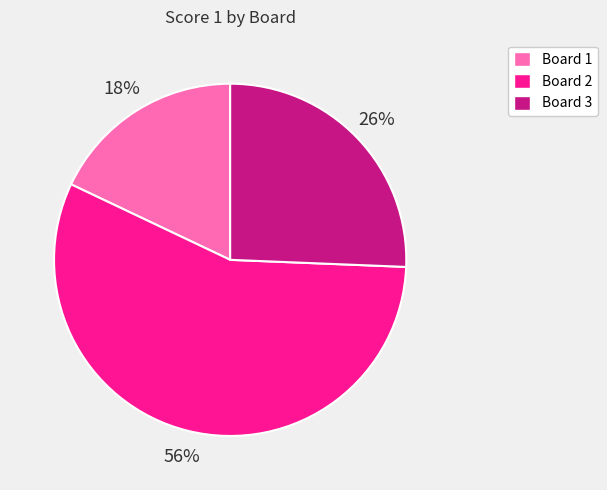

What is the majority slice?

Board 2